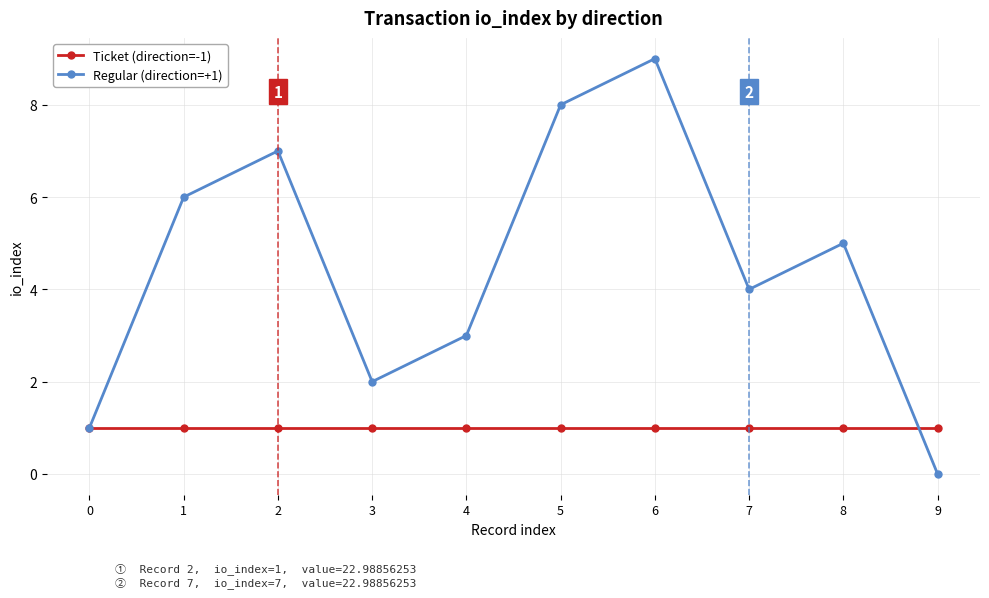

Which series has the largest total across all categories?

Regular (direction=+1)